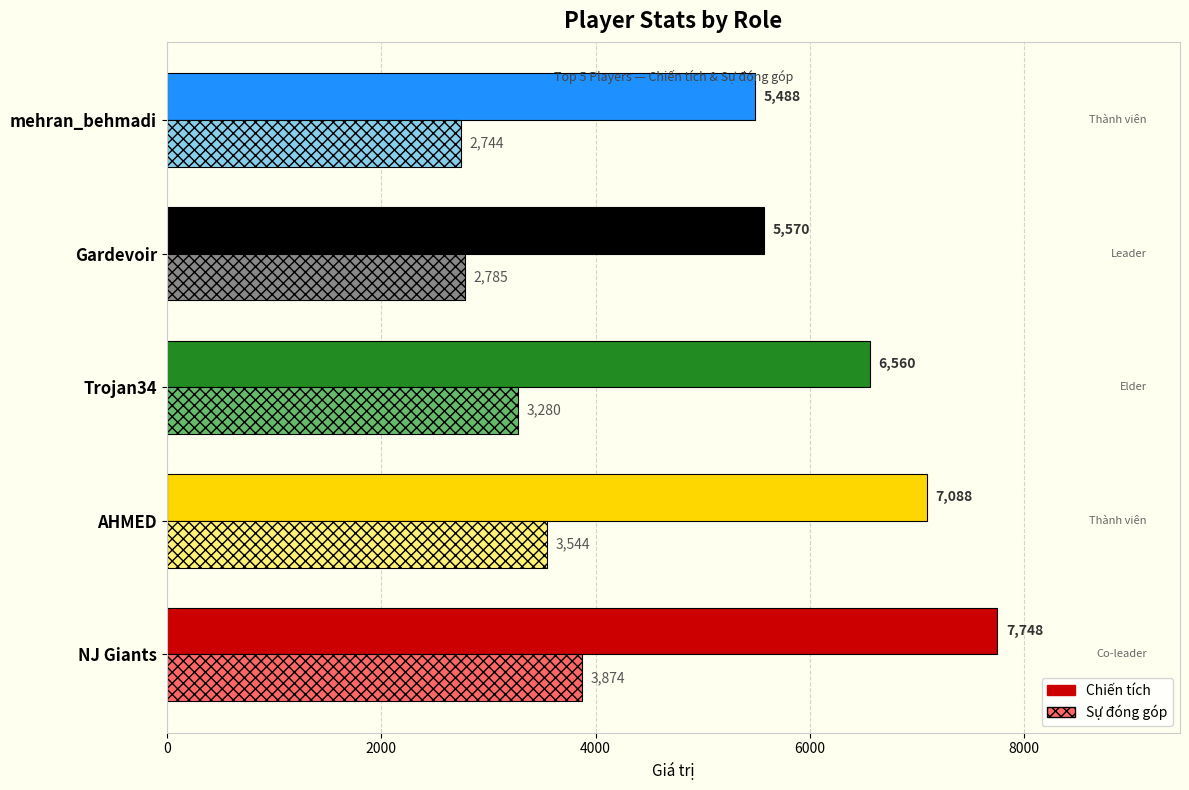

What is the difference between the second highest and second lowest values in the Sự đóng góp series?

759